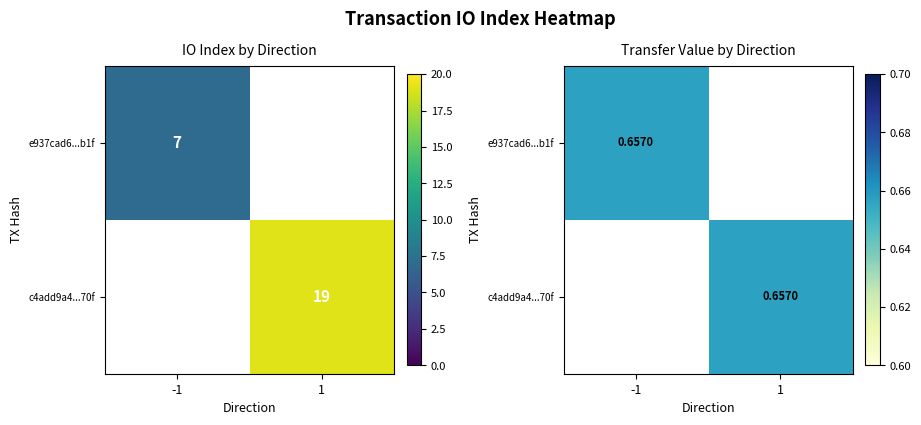

Rank the series at direction from lowest to highest value.

e937cad6d835d3843b85c02e2c09d3b74f86b1f, c4add9a4a701ffea503897ad65d3613b8c7070f